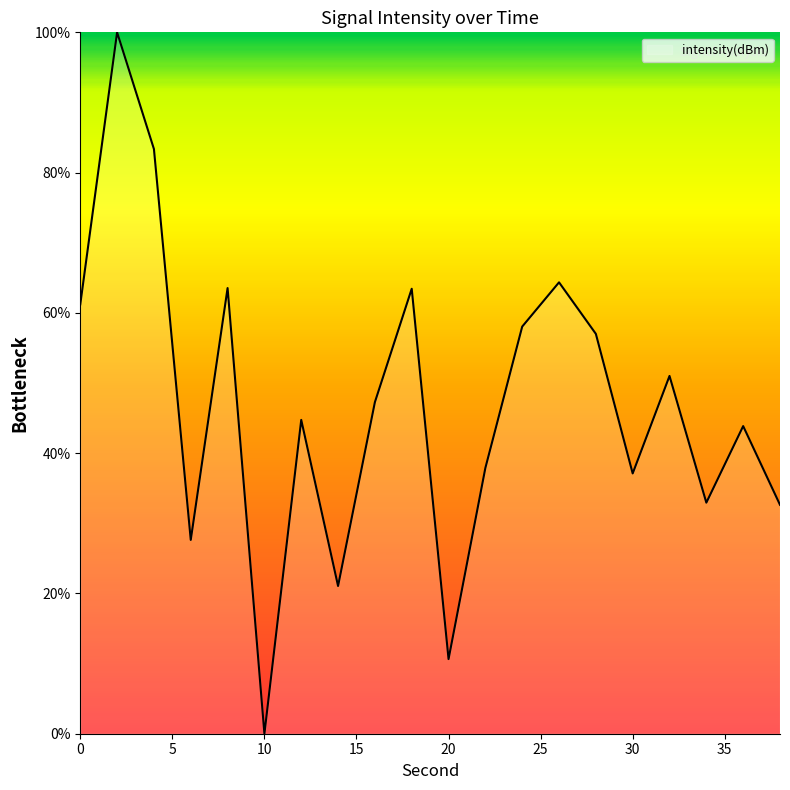

What is the difference between the maximum and minimum values?

100.0